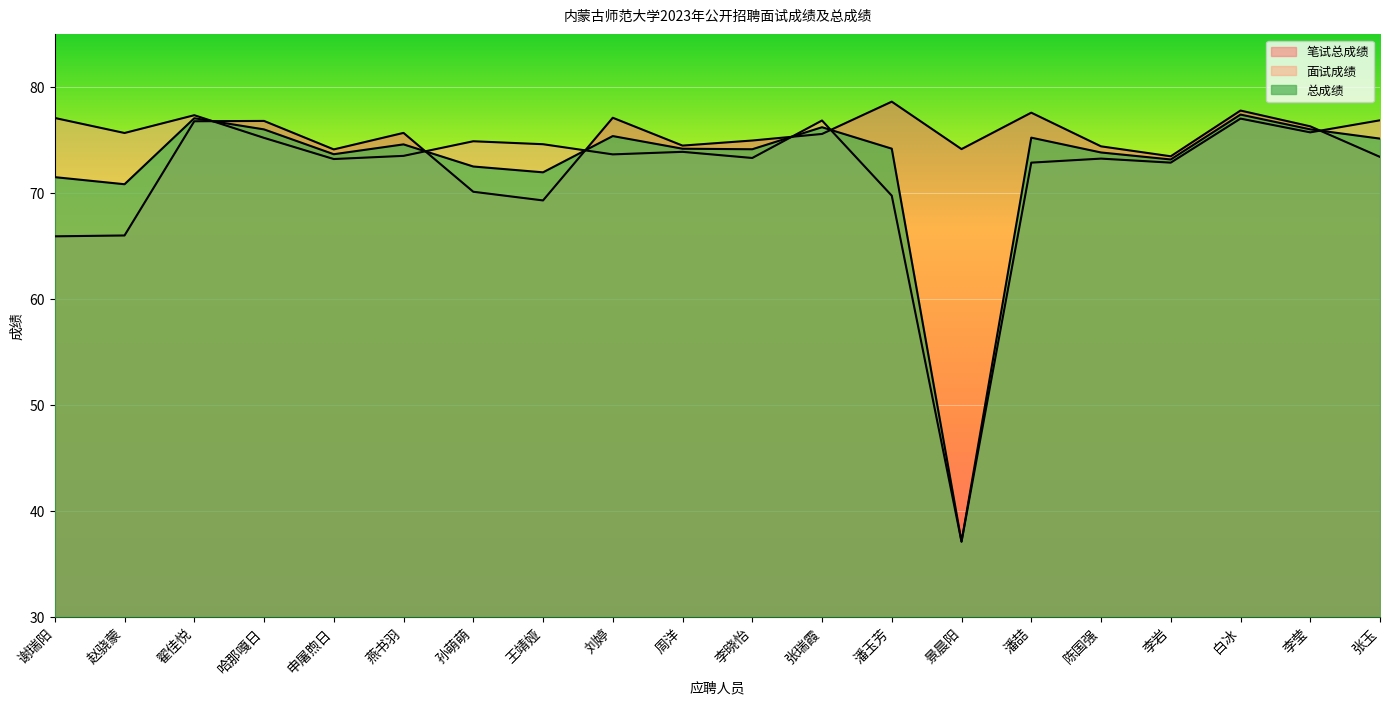

In 总成绩, how many points are higher than both neighbors (excluding endpoints)?

6